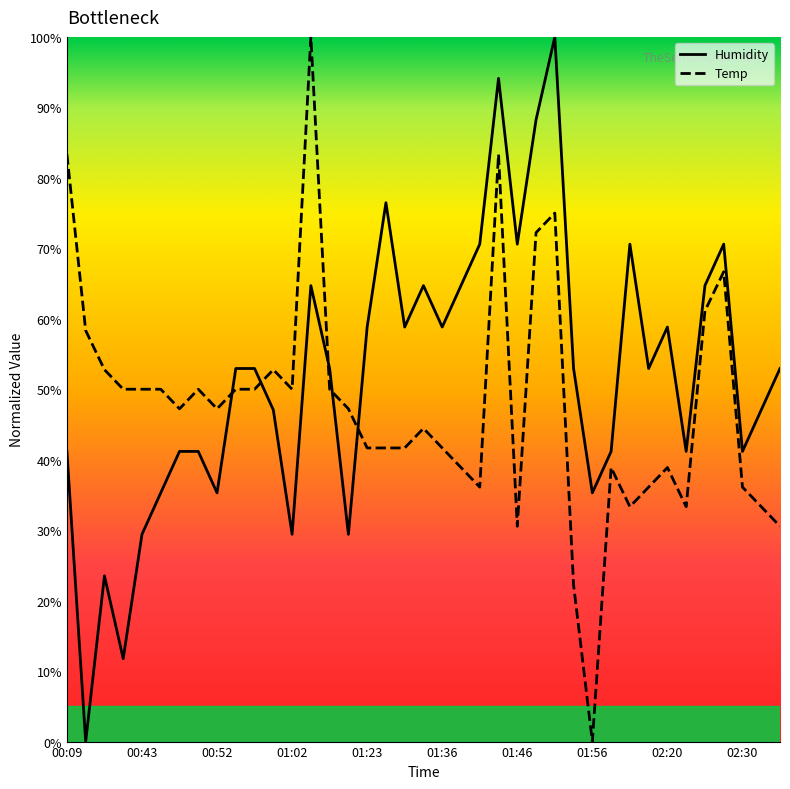

Where do Humidity and Temp first cross each other?

00:52 and 00:55